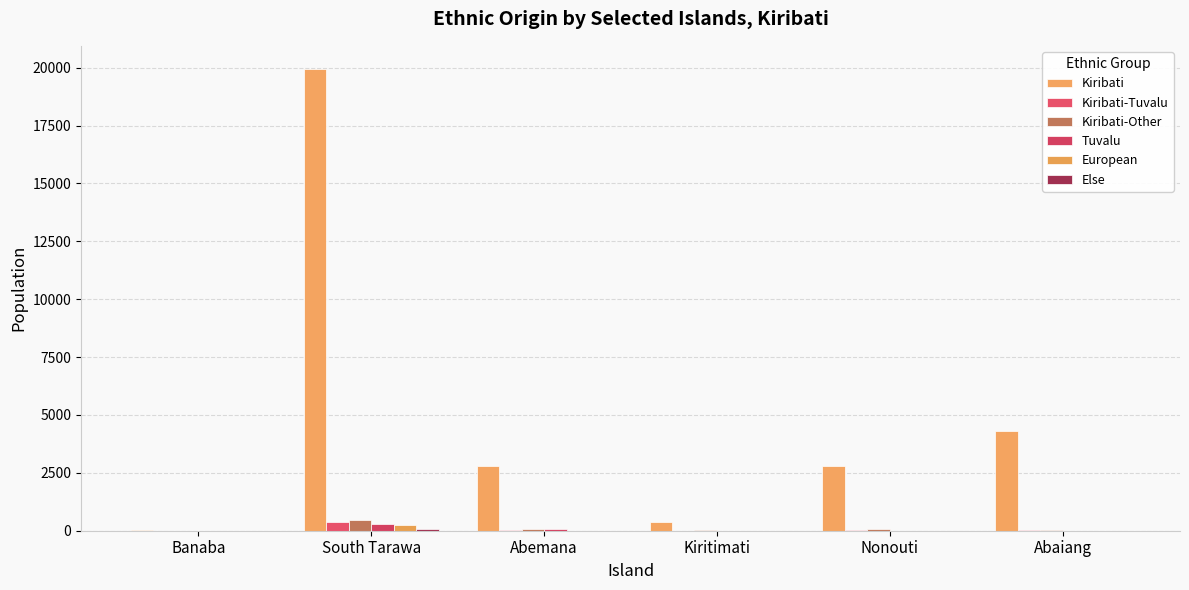

Rank the series by their maximum value, from highest to lowest.

Kiribati, Kiribati-Other, Kiribati-Tuvalu, Tuvalu, European, Else